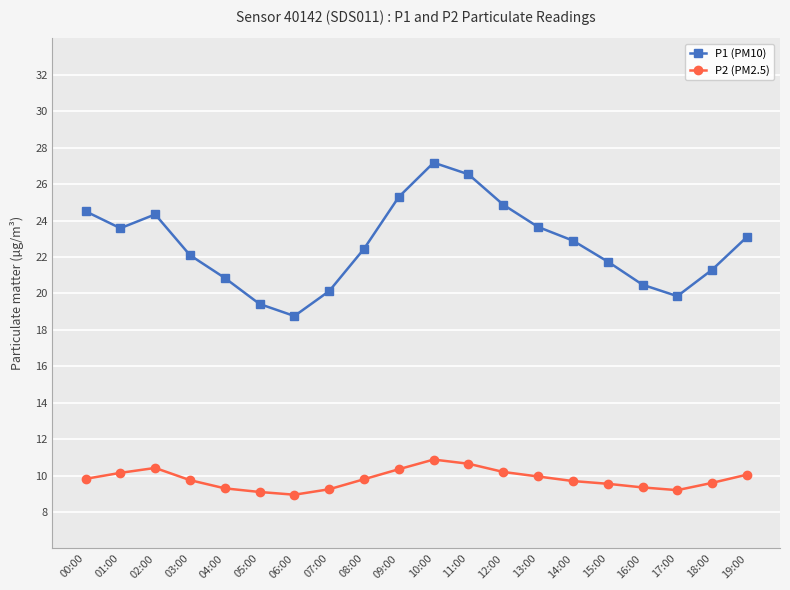

True or false: P1 (PM10) has a value of 24.3 at 02:00.

True